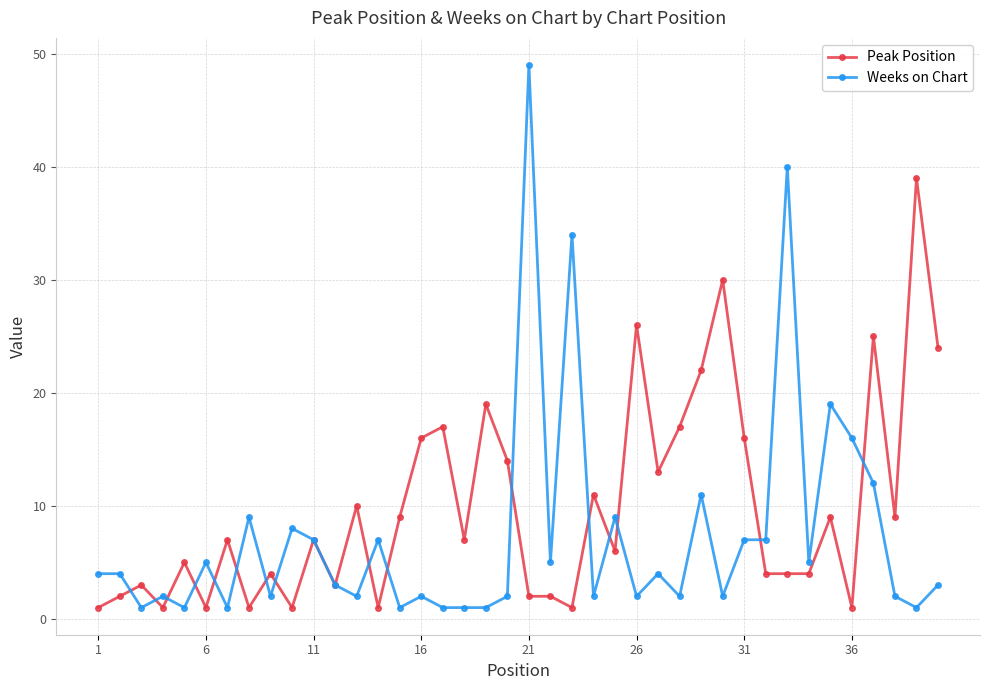

True or false: Peak Position has more than 0 points higher than both neighbors.

True